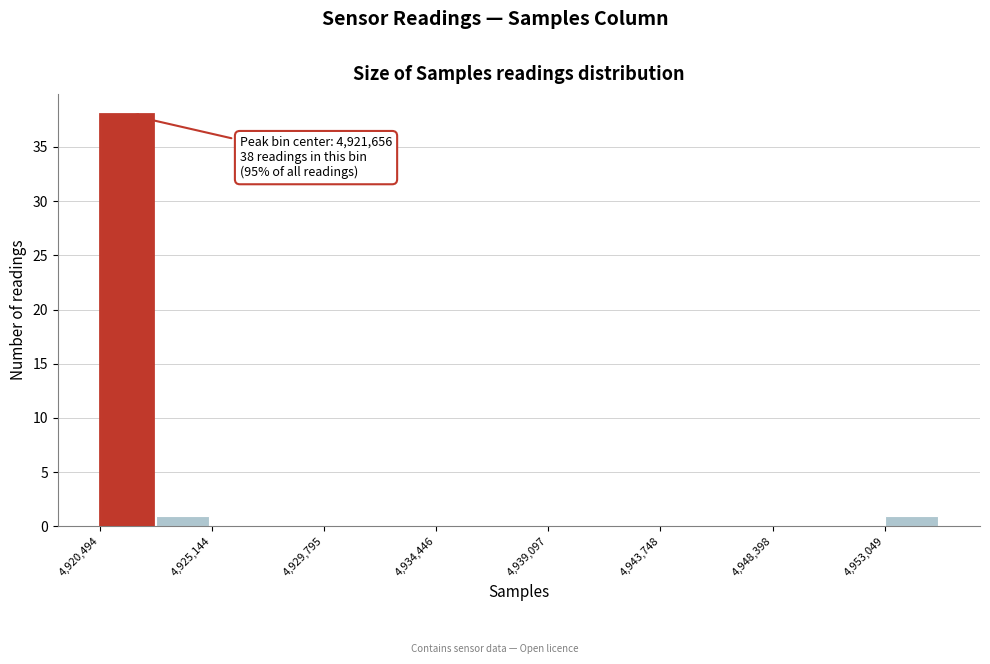

Over which range of the x-axis is the bar tallest?

4920500 to 4923000